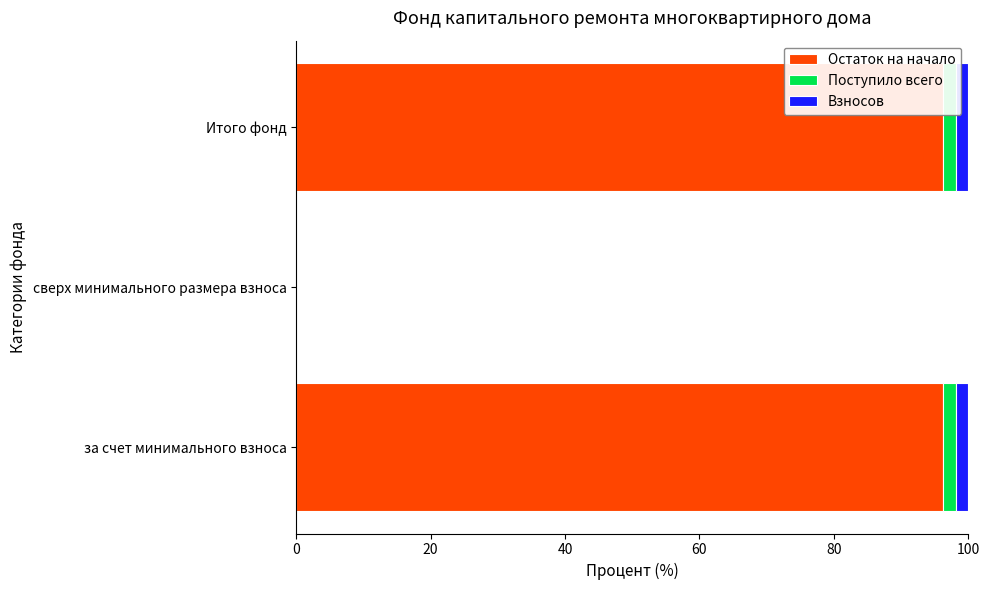

How many data points does each series have?

3